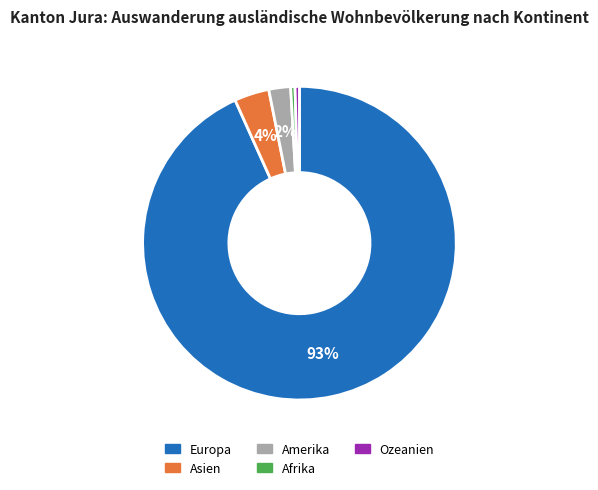

To the nearest percent, what portion does Asien represent?

4%